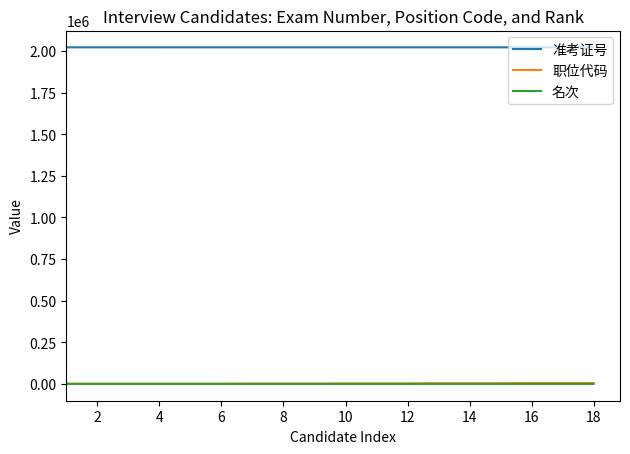

True or false: 职位代码 and 准考证号 cross at least once.

False